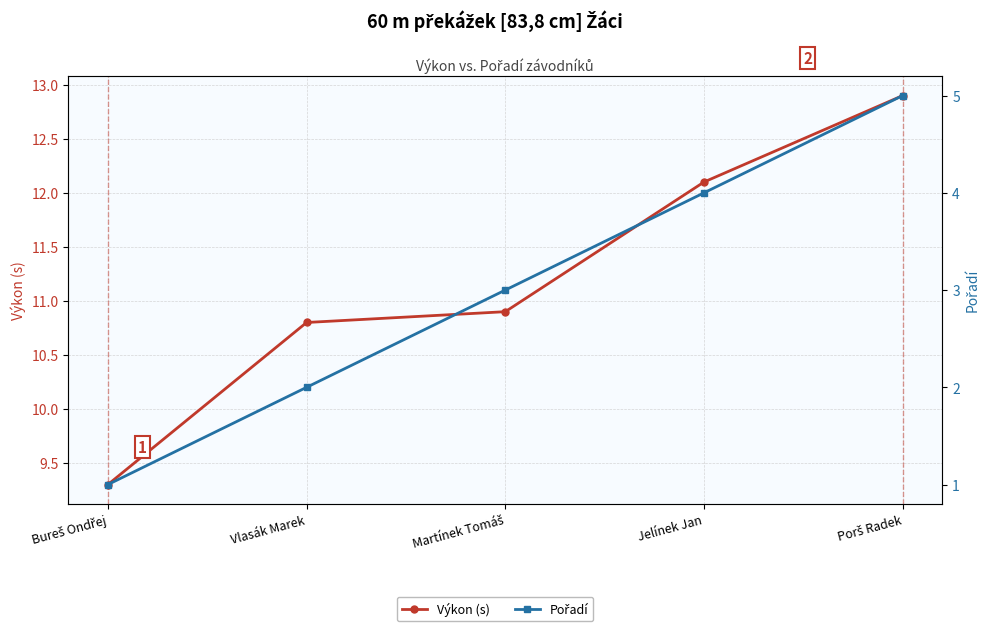

What is the label of the 3rd point from the left?

Martínek Tomáš